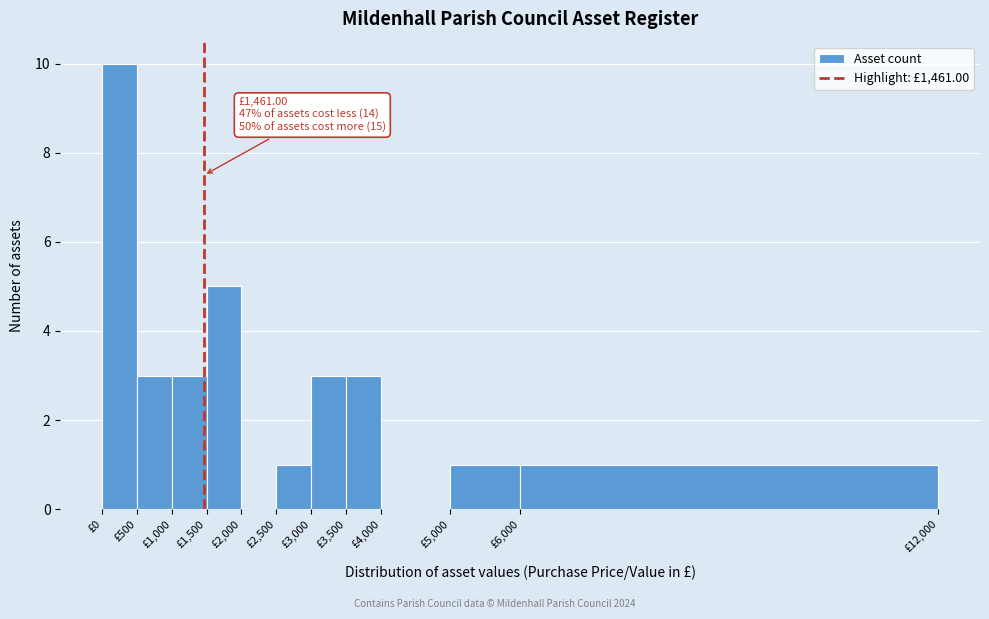

Which range on the x-axis has the tallest bar?

0 to 500